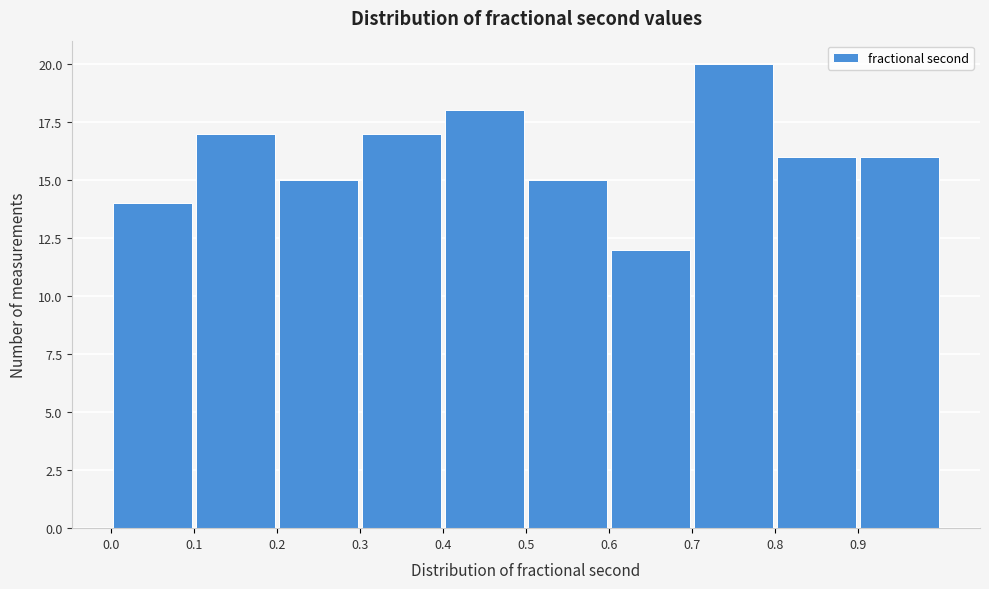

What is the height of the bar covering 0.0 to 0.1 on the x-axis? The values are not printed on the chart, so give them approximately, as read against the axis.

14